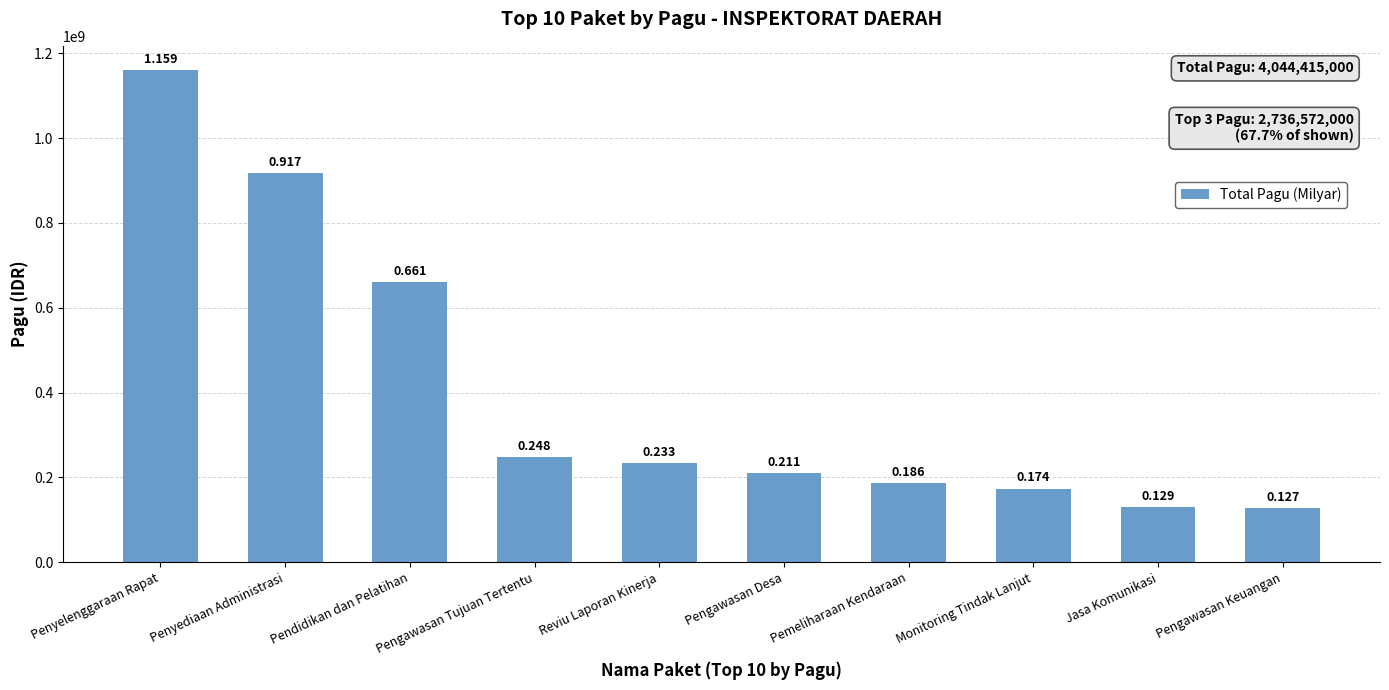

What is the change in value from Penyelenggaraan Rapat to Reviu Laporan Kinerja?

-926172000